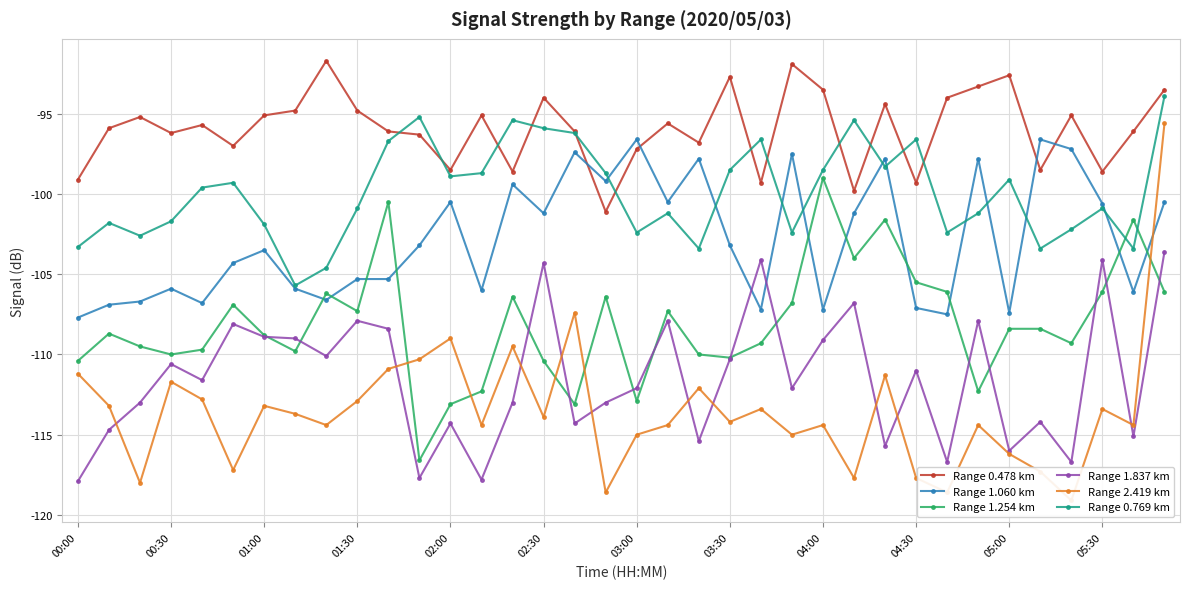

What is the difference between the maximum and minimum values in the Range 1.060 km series?

11.1